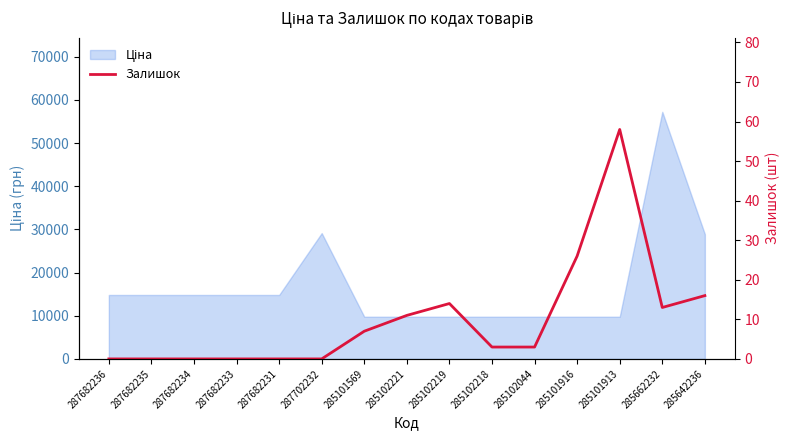

Rank the categories by value from highest to lowest.

285101913, 285101916, 285642236, 285102219, 285662232, 285102221, 285101569, 285102218, 285102044, 287682236, 287682235, 287682234, 287682233, 287682231, 287702232